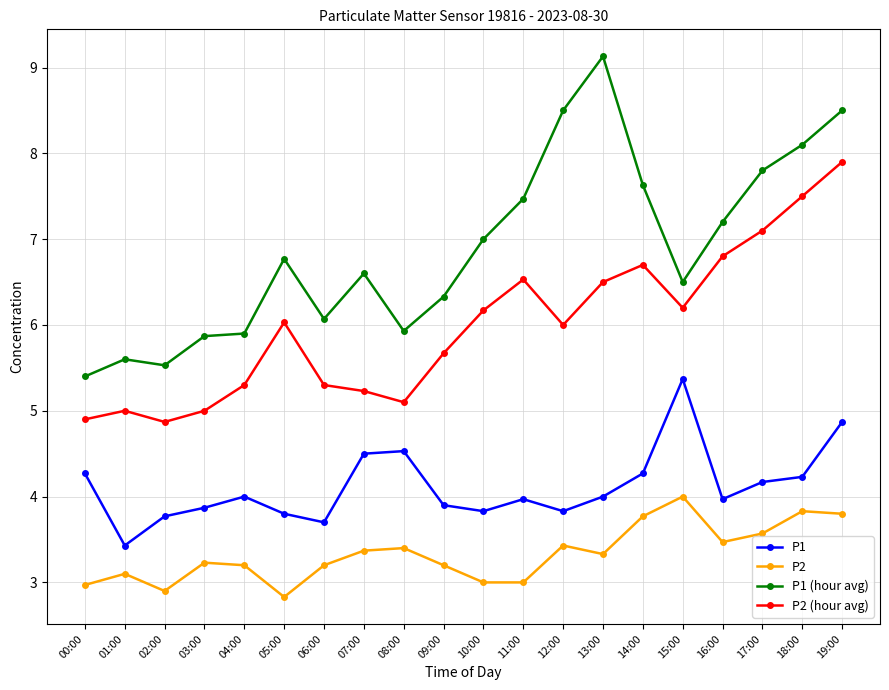

The P1 series shows 6.3 at 16:00. True or false?

False